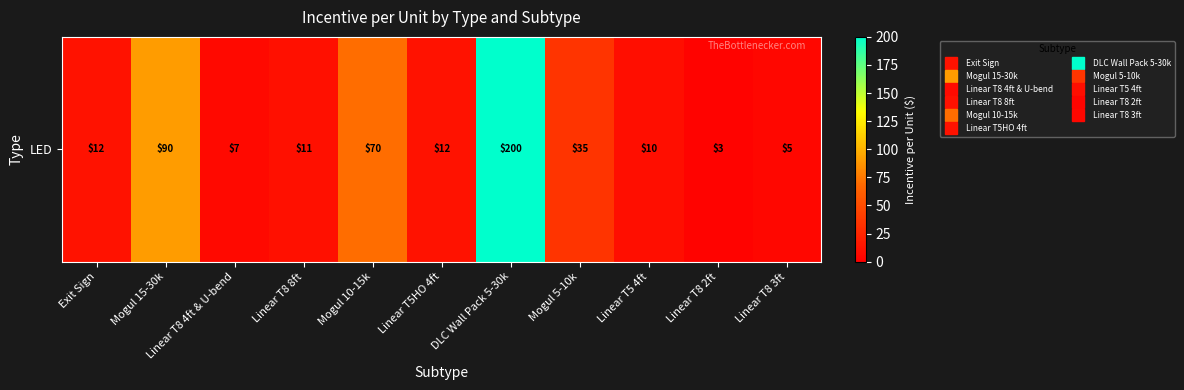

What is the difference between the second highest and minimum values?

87